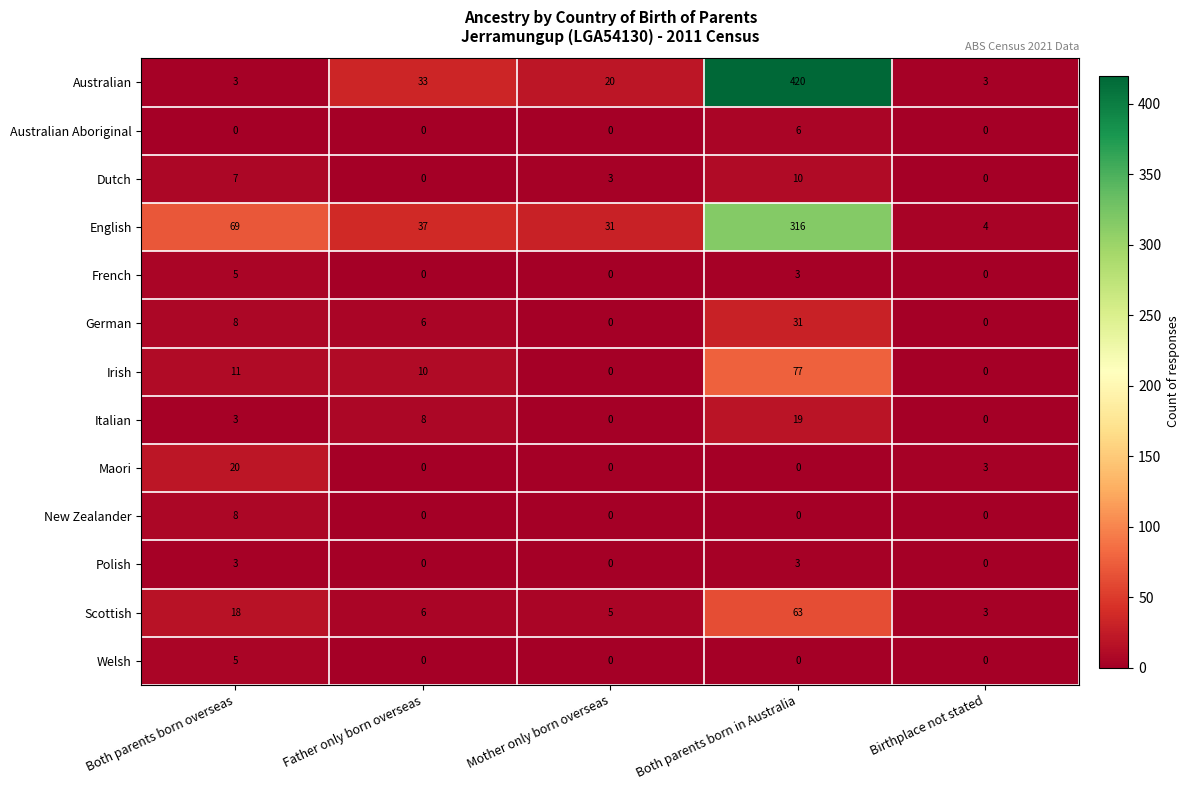

What is the sum of all Irish values?

98